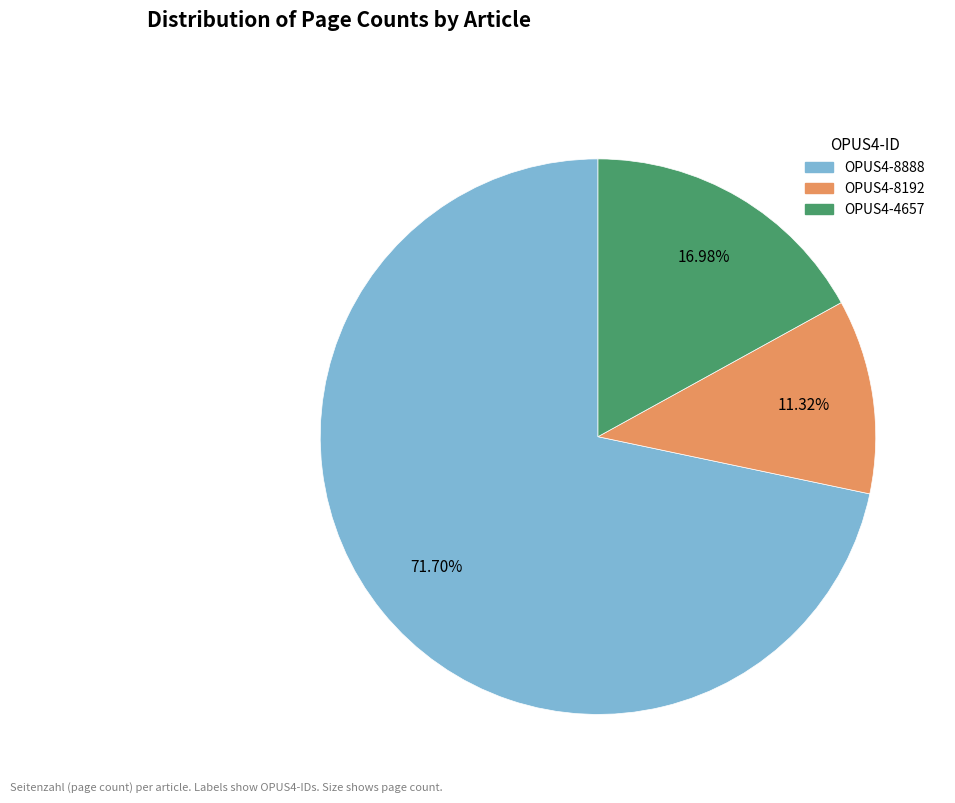

The OPUS4-8888 slice represents 72% of the pie. True or false?

True